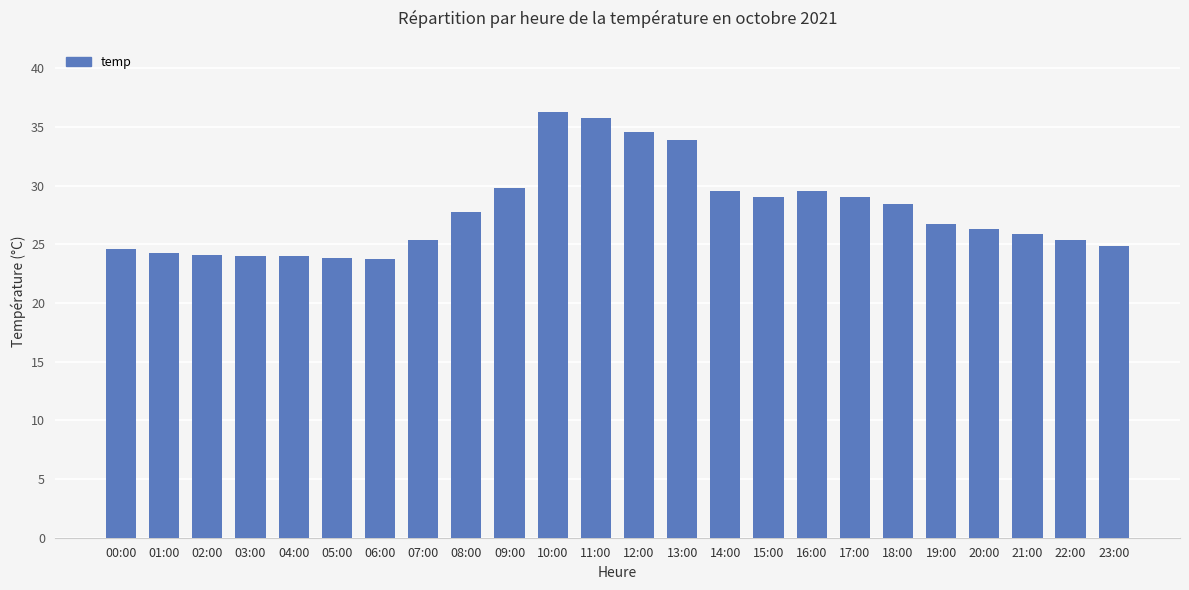

What is the difference between the maximum and minimum values?

12.5